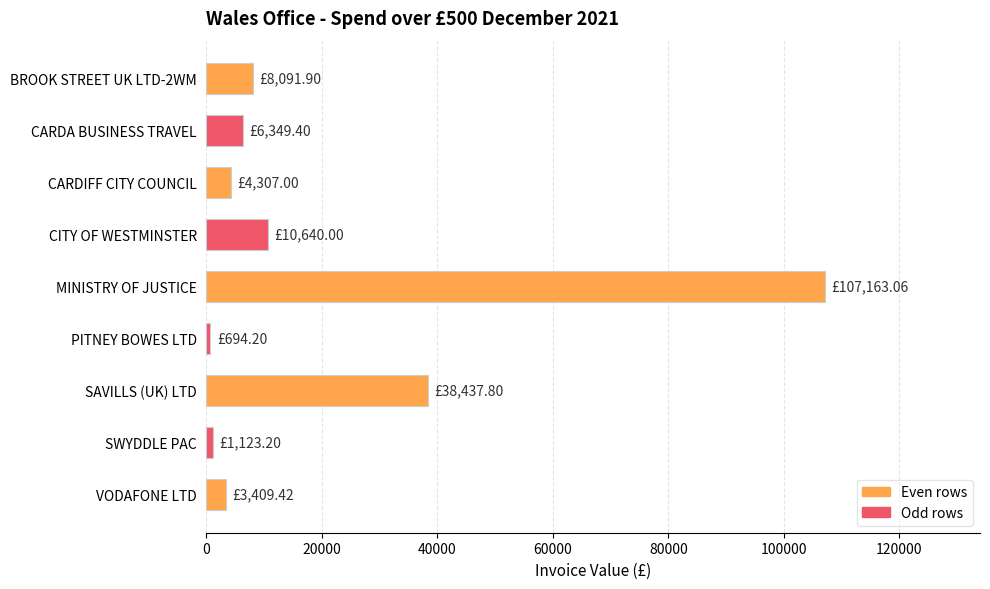

What is the sum of the values at SAVILLS (UK) LTD and MINISTRY OF JUSTICE?

145600.9